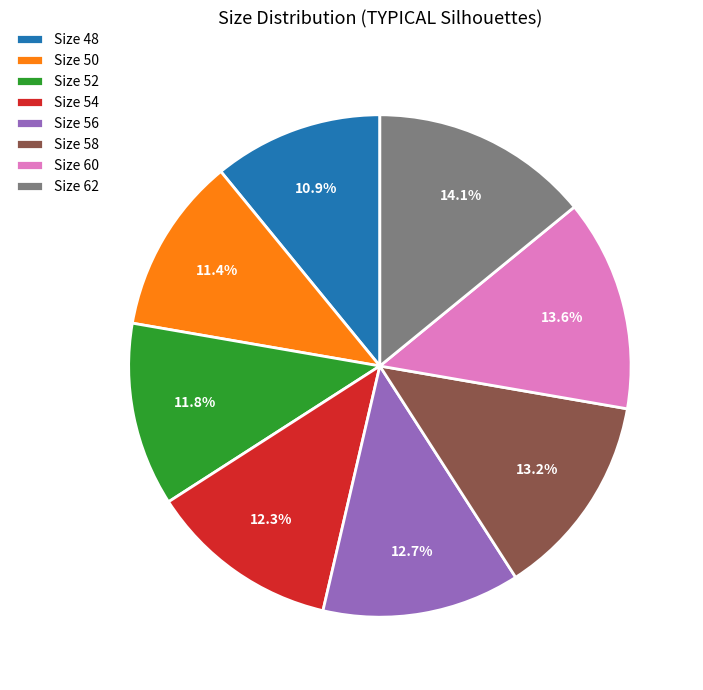

How much of the chart is everything except Size 62?

85.9%